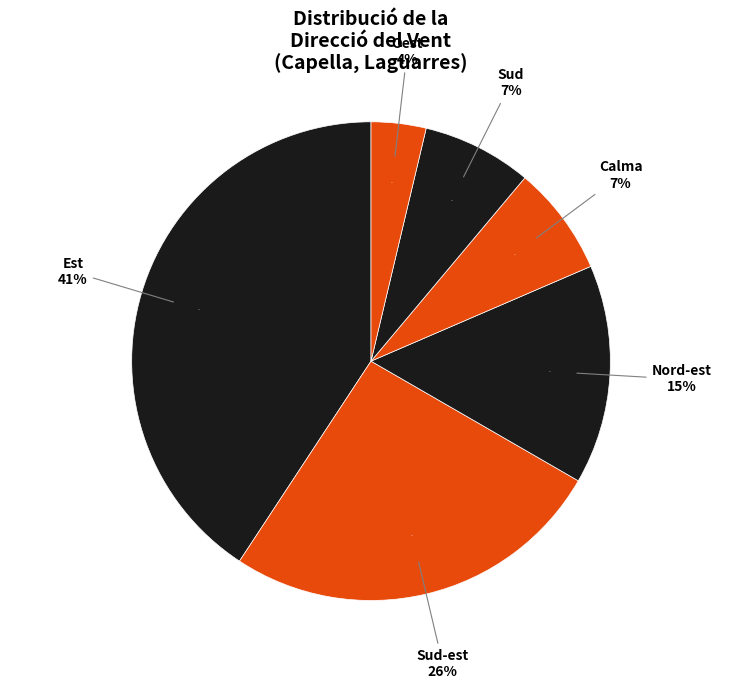

The Nord-est slice represents 8% of the pie. True or false?

False